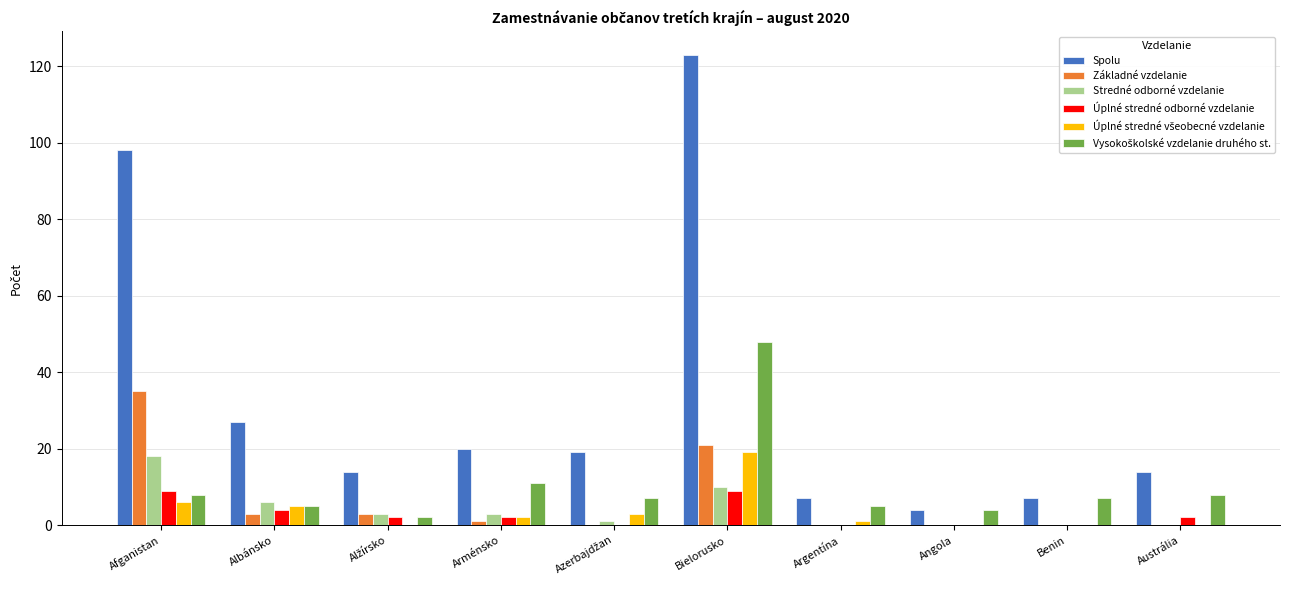

Which series changed the most between Arménsko and Angola?

Spolu